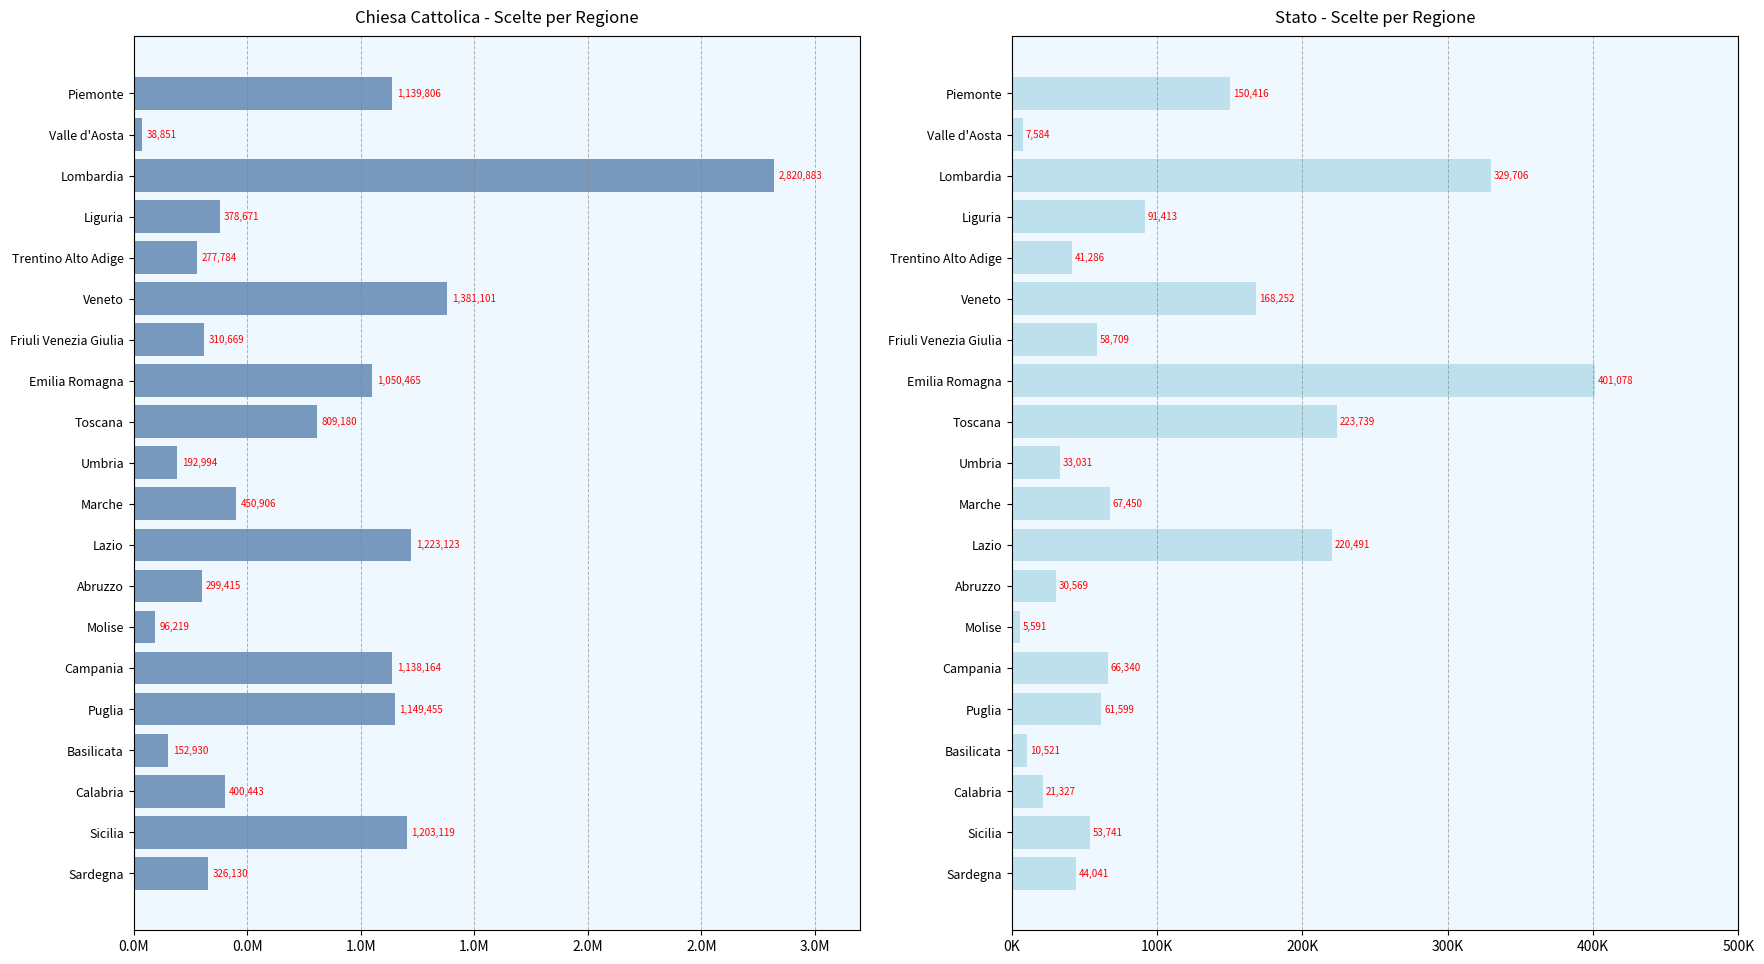

Is it true that Chiesa Cattolica equals 559087 at Liguria?

False